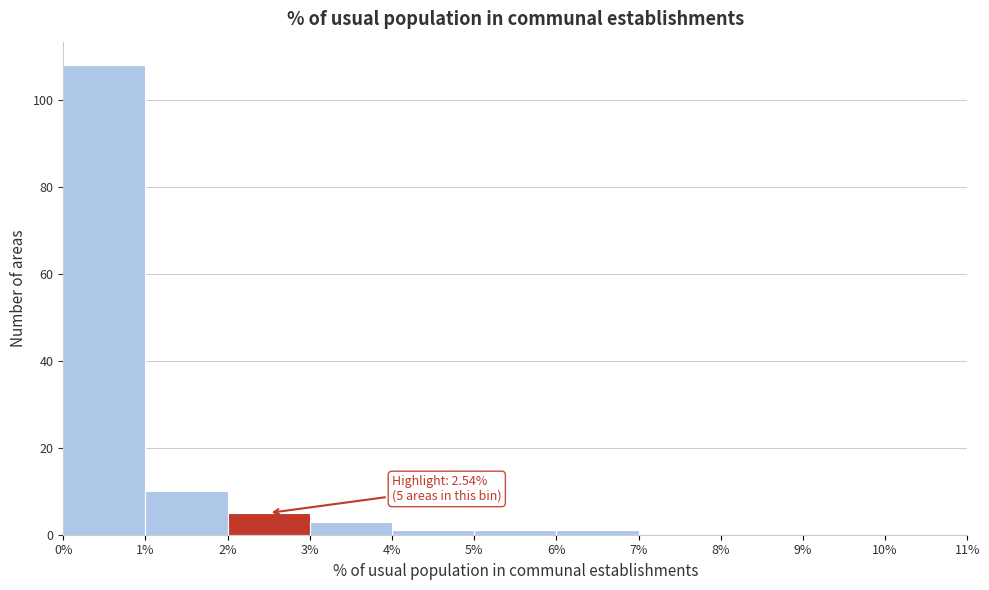

Which range on the x-axis has the tallest bar?

0% to 1%